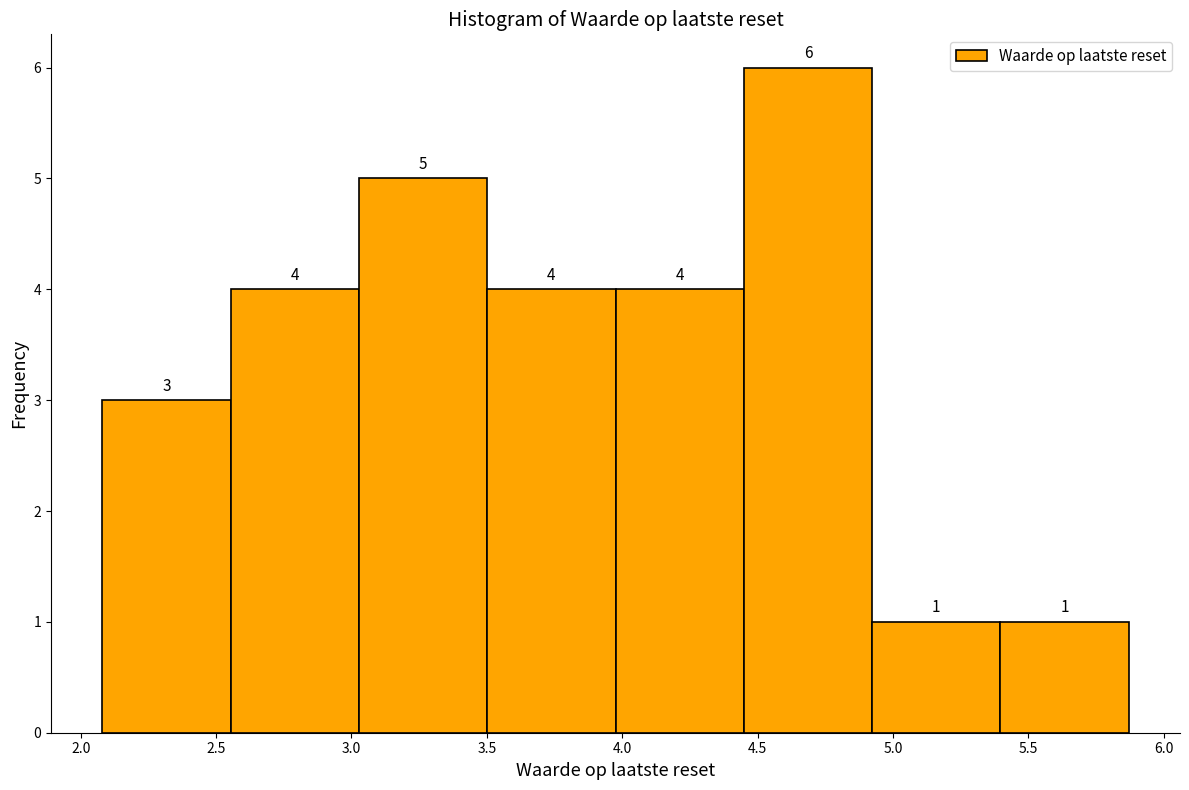

Reading left to right, list every bar in this chart as the range it spans on the x-axis followed by its height. The bar edges are not printed on the chart, so give them approximately, as read against the axis.

2.10 to 2.55: 3
2.55 to 3.05: 4
3.05 to 3.50: 5
3.50 to 4.00: 4
4.00 to 4.45: 4
4.45 to 4.90: 6
4.90 to 5.40: 1
5.40 to 5.85: 1